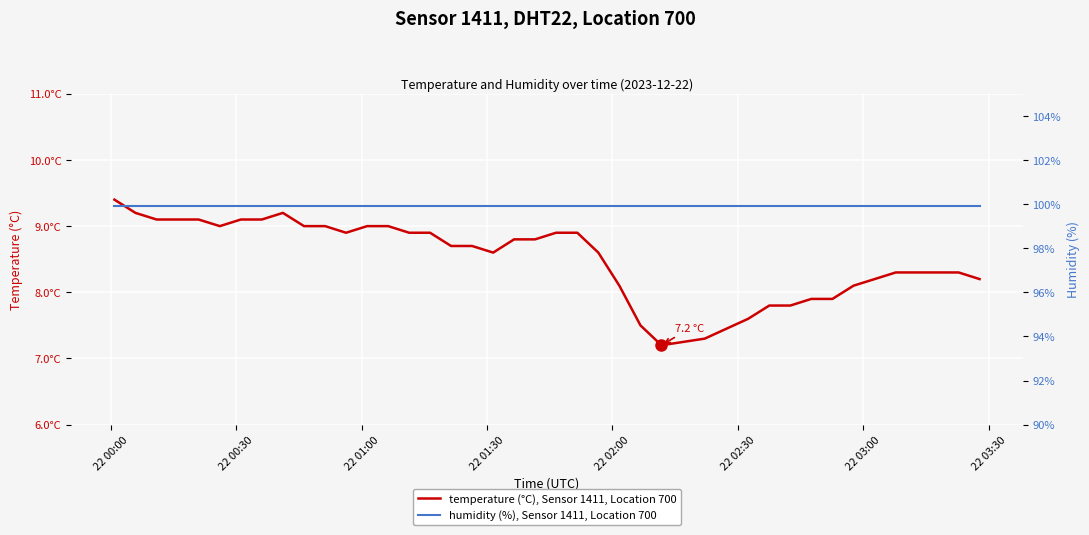

At which category is the sum across all series the highest?

22 00:00